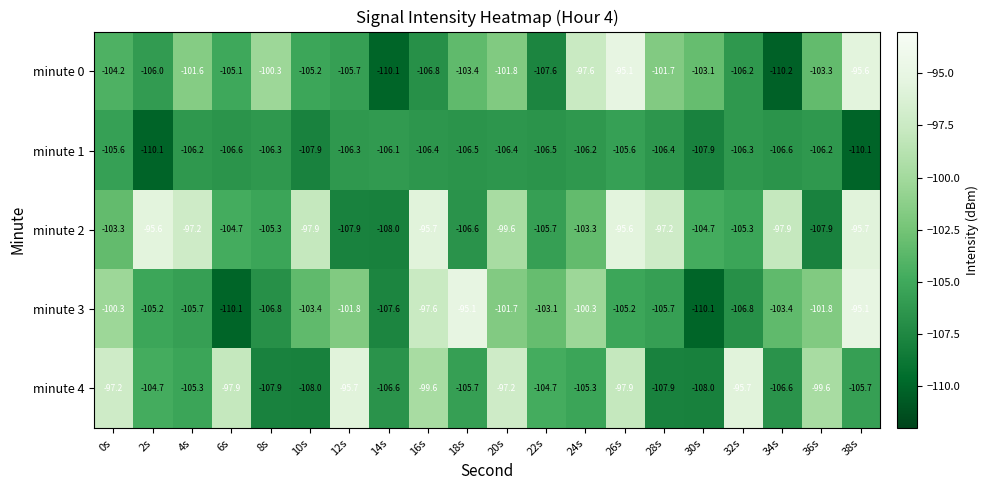

At which category does the chart reach its minimum across all series?

34s